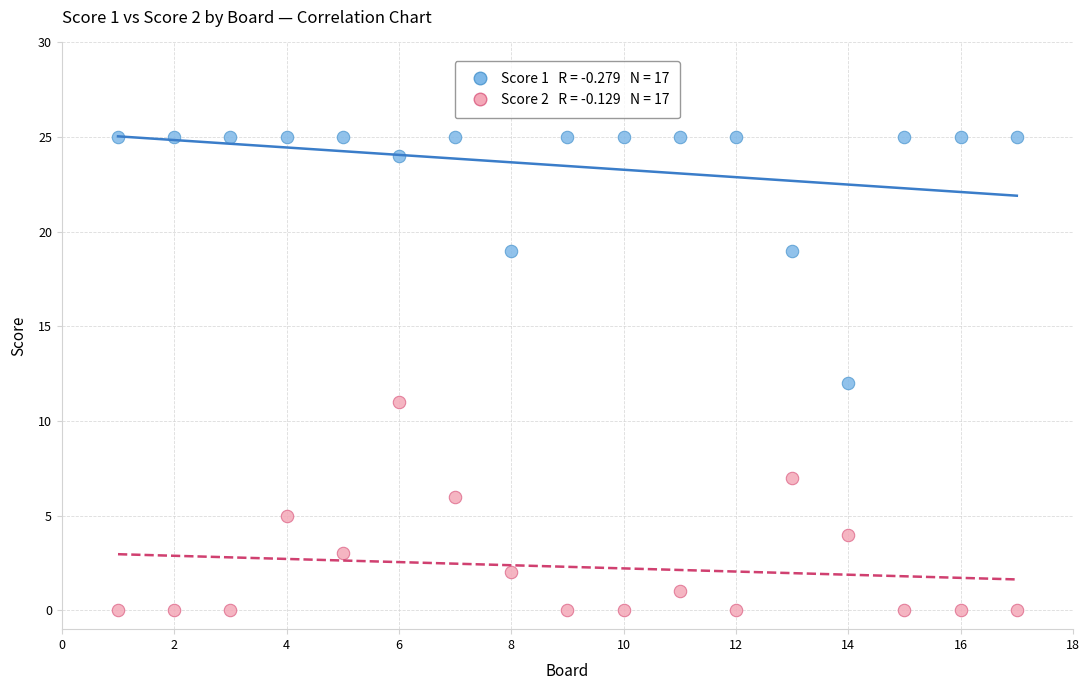

Across all data points, what is the range of Y values (max minus min)?

25